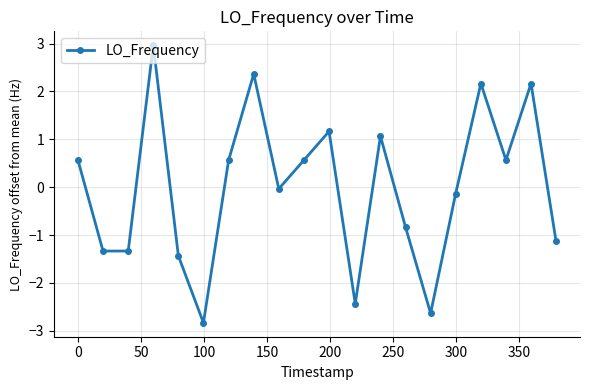

What is the smallest value displayed?

-2.8